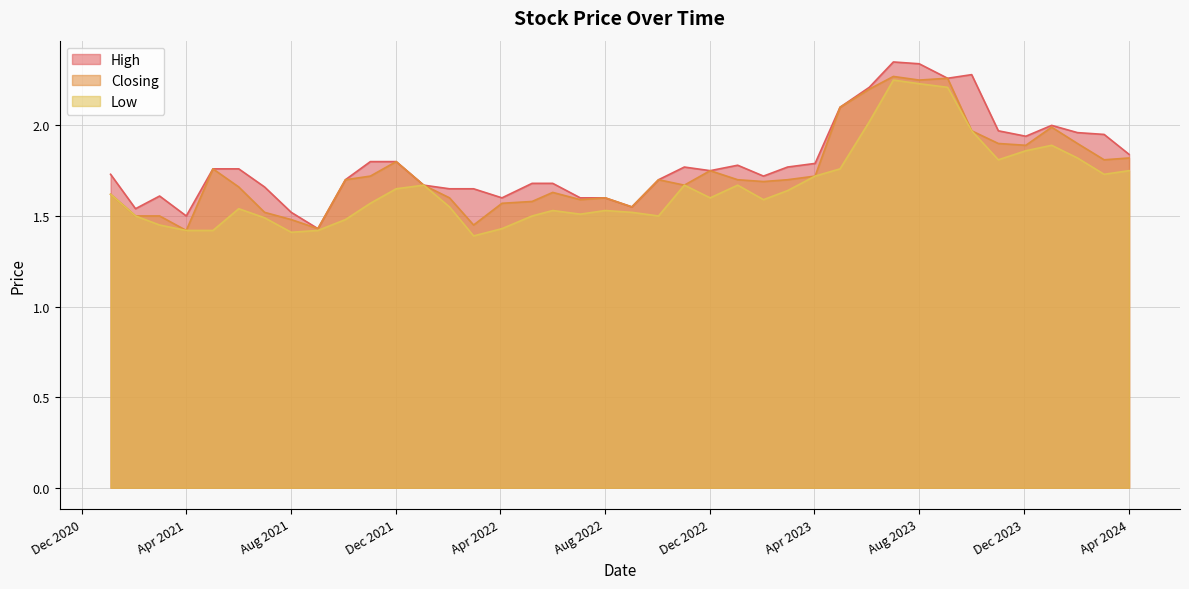

How many categories are shown in the chart?

40